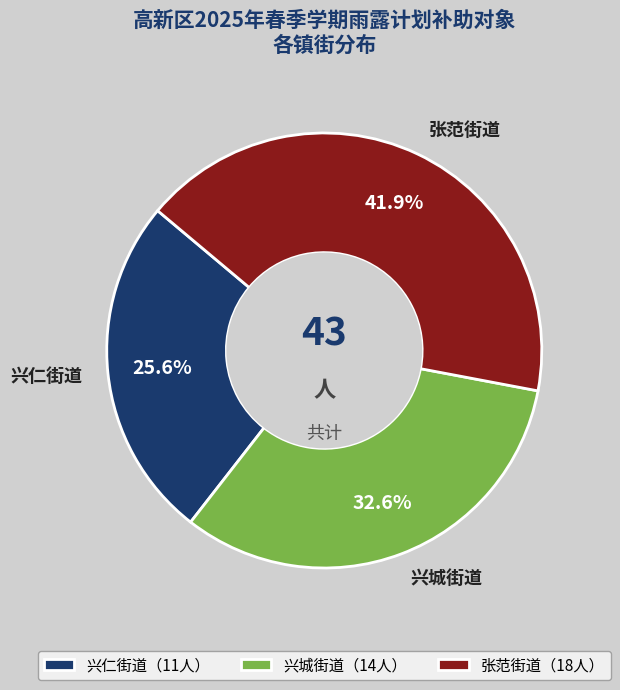

Is it true that 兴城街道 is 33% of the pie?

True